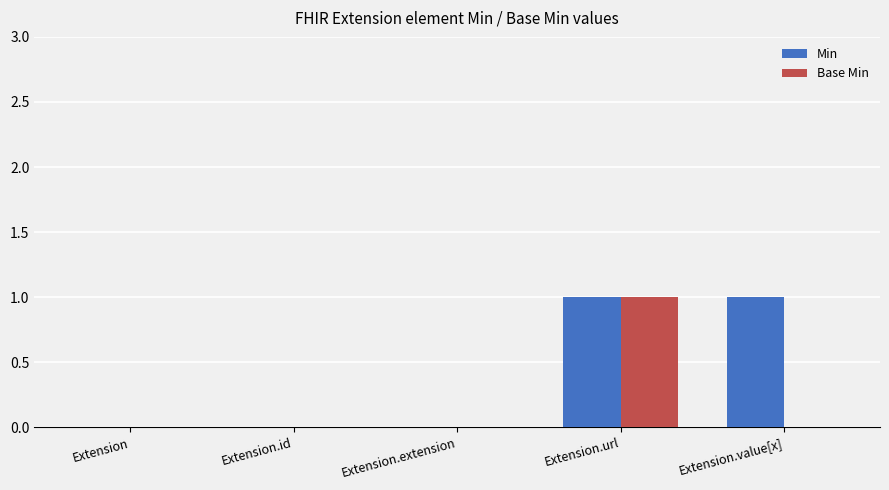

Which series has the largest total across all categories?

Min